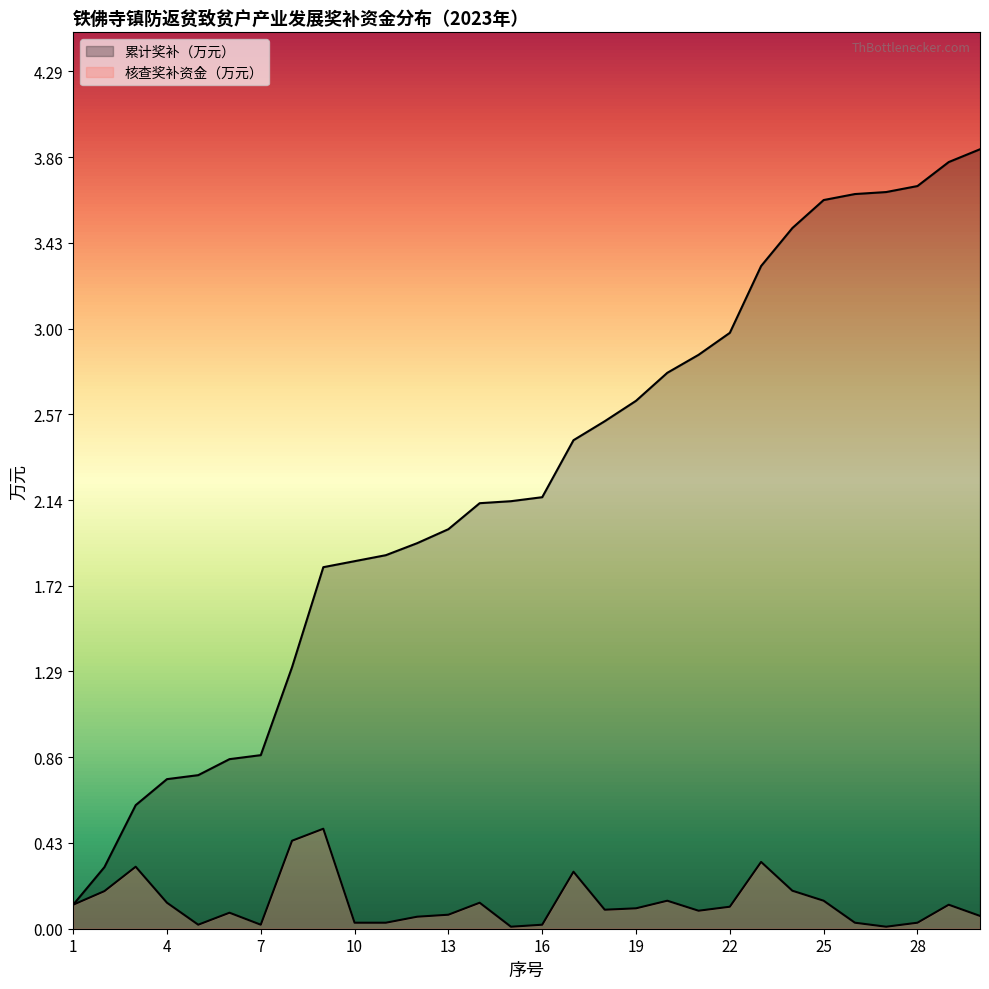

Reading left to right, list all the values displayed in this chart.

核查奖补资金（万元）: 1=0.1	2=0.2	3=0.3	4=0.1	5=0.0	6=0.1	7=0.0	8=0.4	9=0.5	10=0.0	11=0.0	12=0.1	13=0.1	14=0.1	15=0.0	16=0.0	17=0.3	18=0.1	19=0.1	20=0.1	21=0.1	22=0.1	23=0.3	24=0.2	25=0.1	26=0.0	27=0.0	28=0.0	29=0.1	30=0.1
累计奖补（万元）: 1=0.1	2=0.3	3=0.6	4=0.7	5=0.8	6=0.8	7=0.9	8=1.3	9=1.8	10=1.8	11=1.9	12=1.9	13=2.0	14=2.1	15=2.1	16=2.2	17=2.4	18=2.5	19=2.6	20=2.8	21=2.9	22=3.0	23=3.3	24=3.5	25=3.6	26=3.7	27=3.7	28=3.7	29=3.8	30=3.9